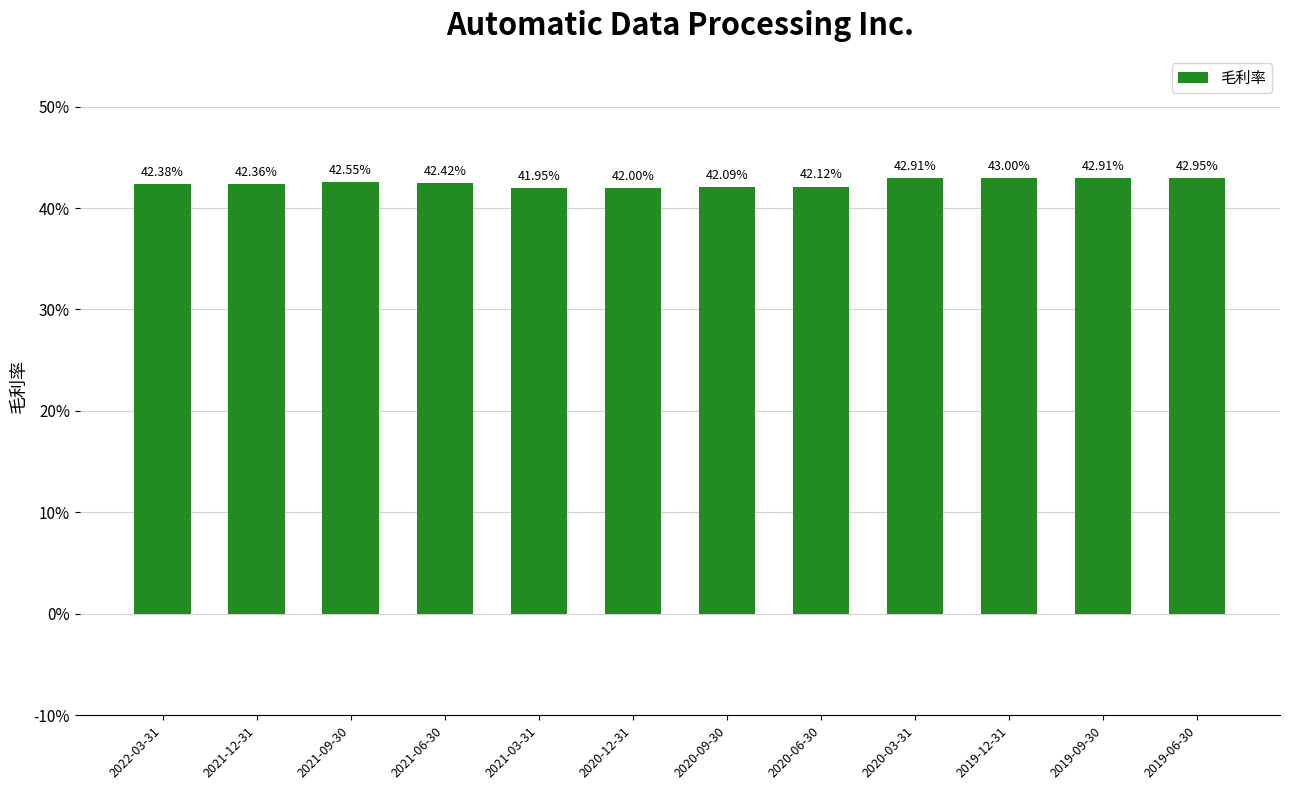

True or false: the data shows 0.4 at 2021-12-31.

True